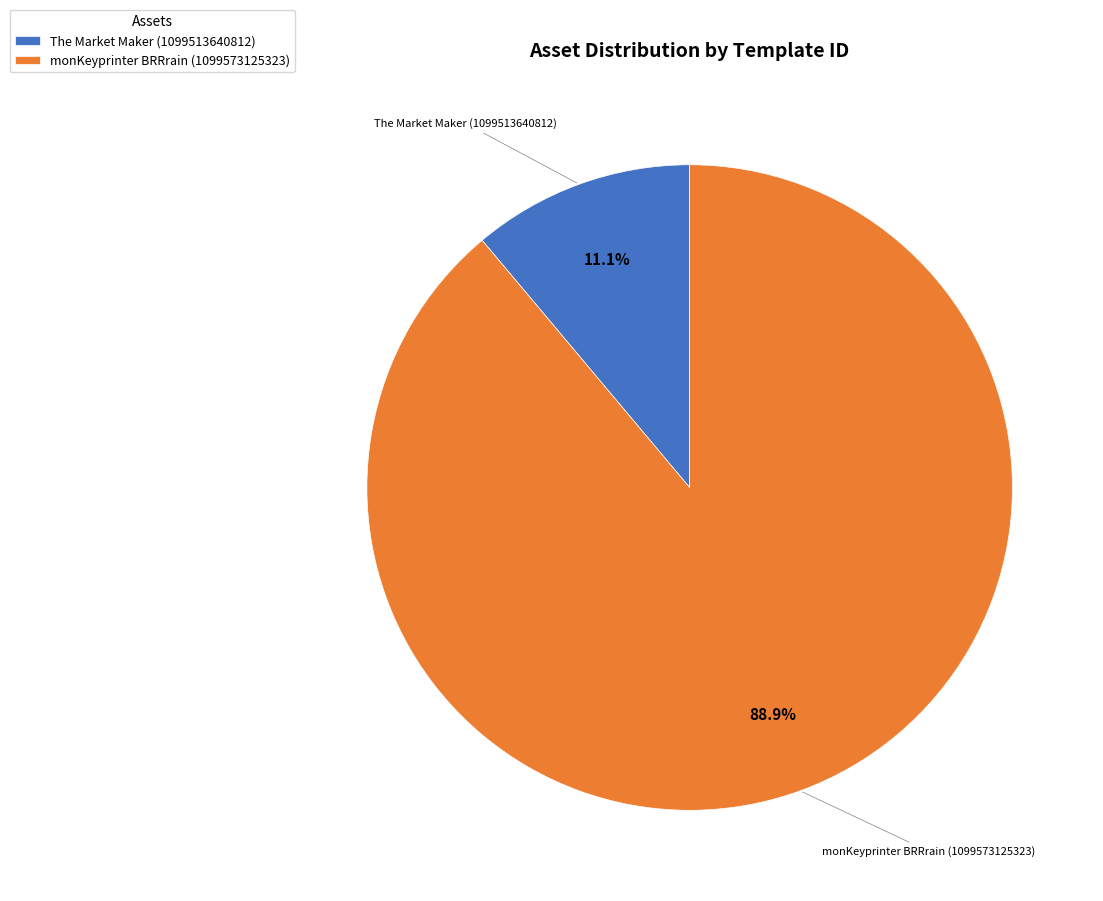

Is it true that monKeyprinter BRRrain (1099573125323) is 89% of the pie?

True